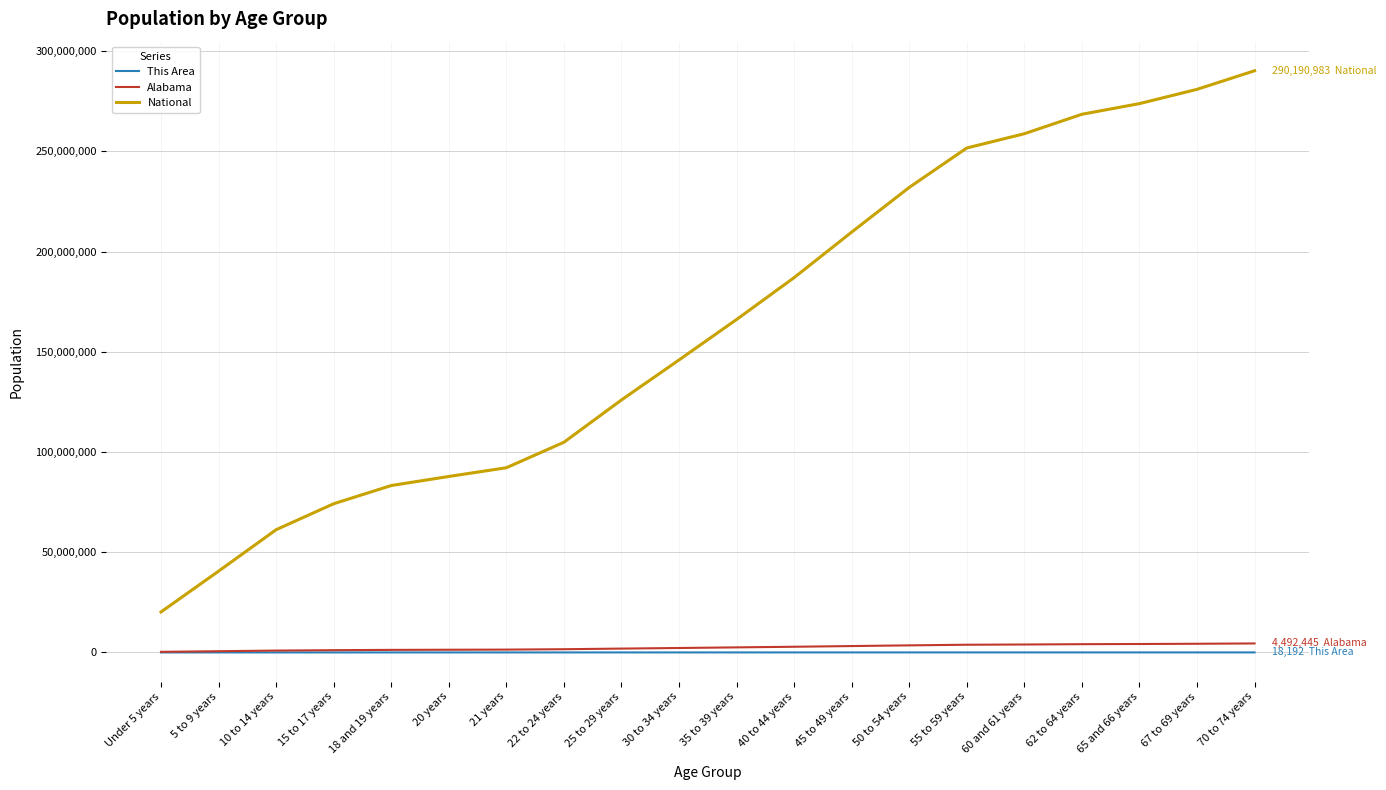

Which category has the highest value across all series?

70 to 74 years